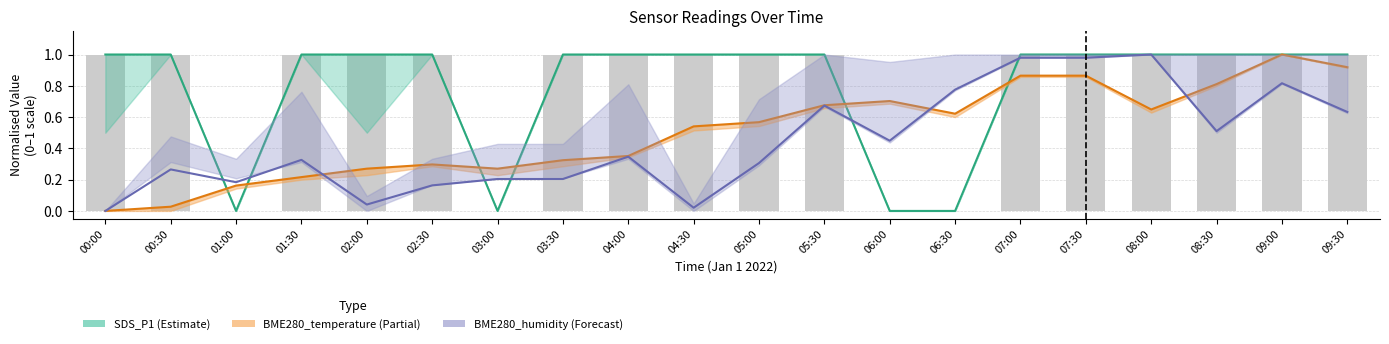

Count the number of categories in the chart.

20